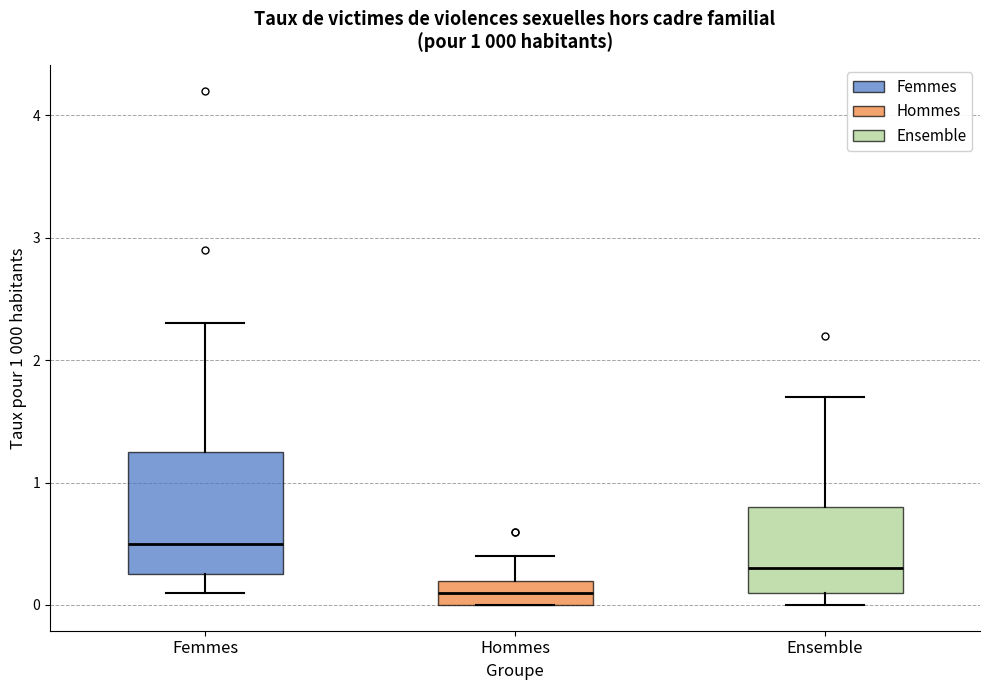

Comparing the boxes themselves (not the whiskers), which one is the tallest?

Femmes